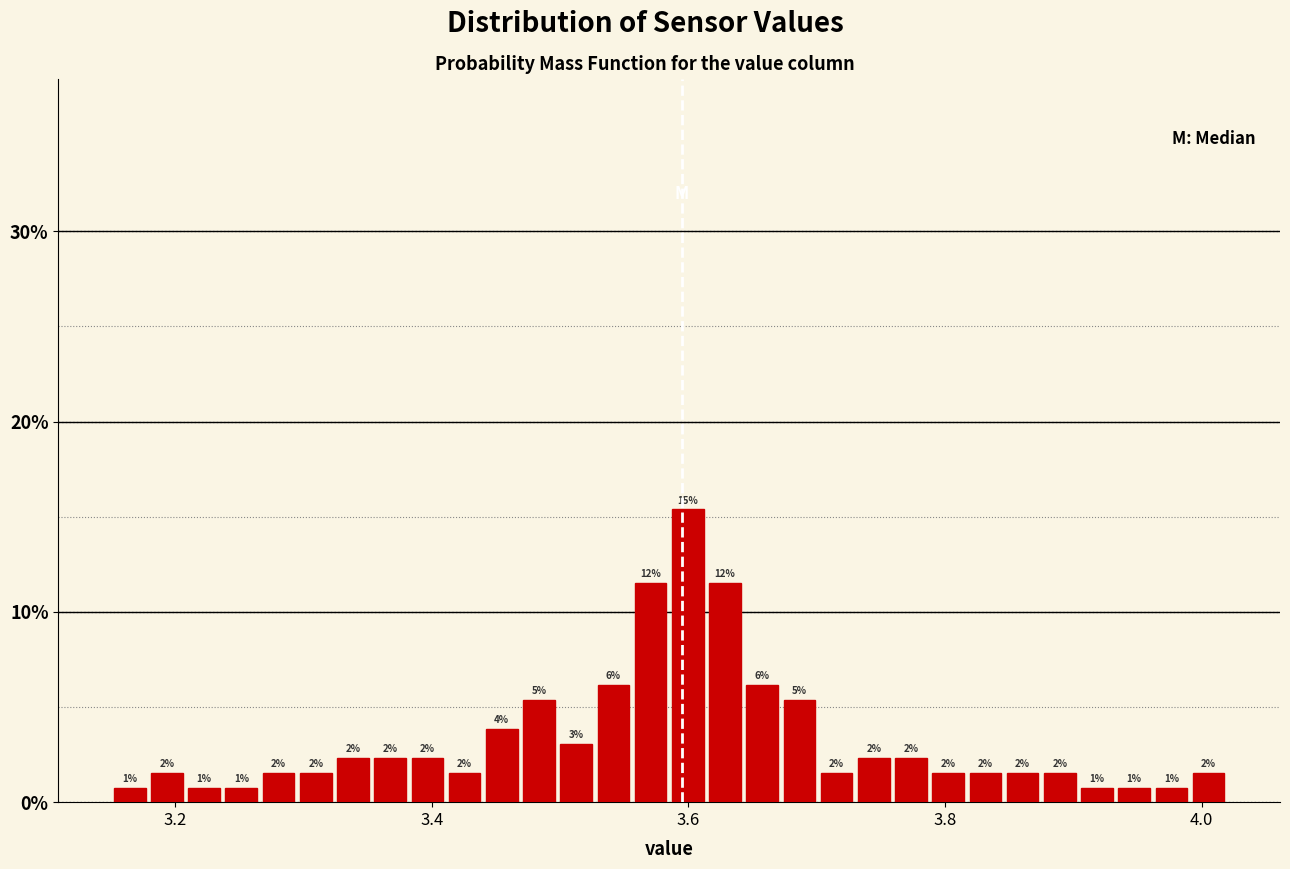

Around what value on the x-axis is the tallest bar? Give the approximate position of its centre, as read against the axis.

3.60